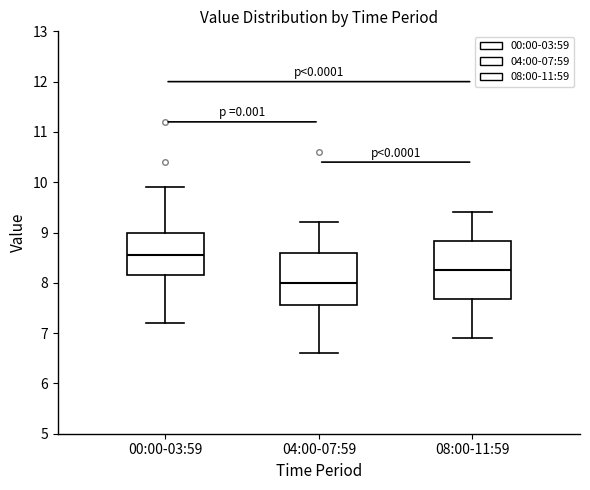

Reading left to right, read every box against the y-axis: the position of its median line, the range the box covers, and the ends of its whiskers. The values are not printed on the chart, so give them approximately, as read against the axis.

00:00-03:59: median 8.6, box 8.2 to 9.0, whiskers 7.2 to 9.9
04:00-07:59: median 8.0, box 7.6 to 8.6, whiskers 6.6 to 9.2
08:00-11:59: median 8.3, box 7.7 to 8.8, whiskers 6.9 to 9.4